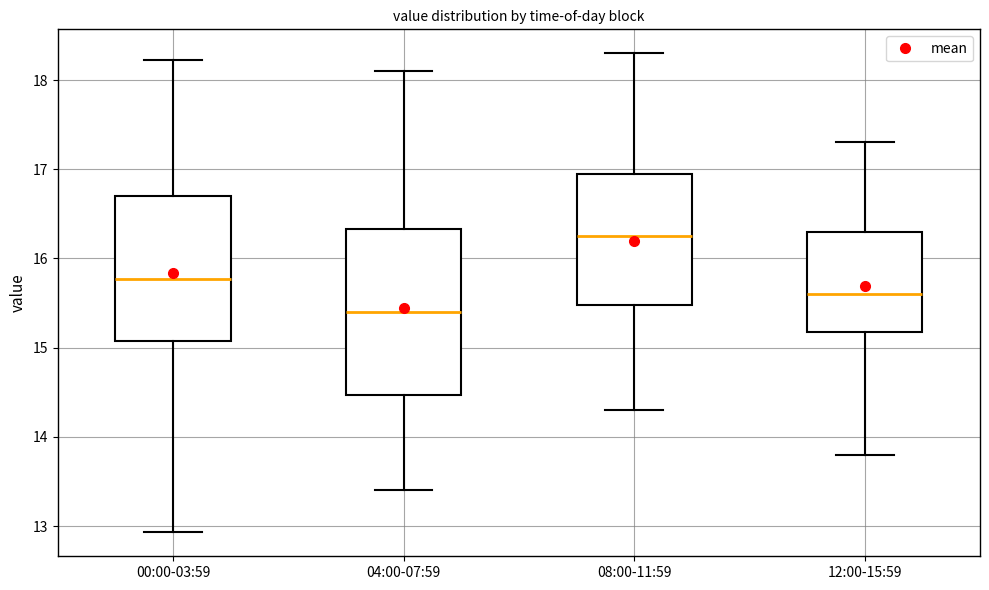

Comparing the boxes themselves (not the whiskers), which one is the tallest?

04:00-07:59